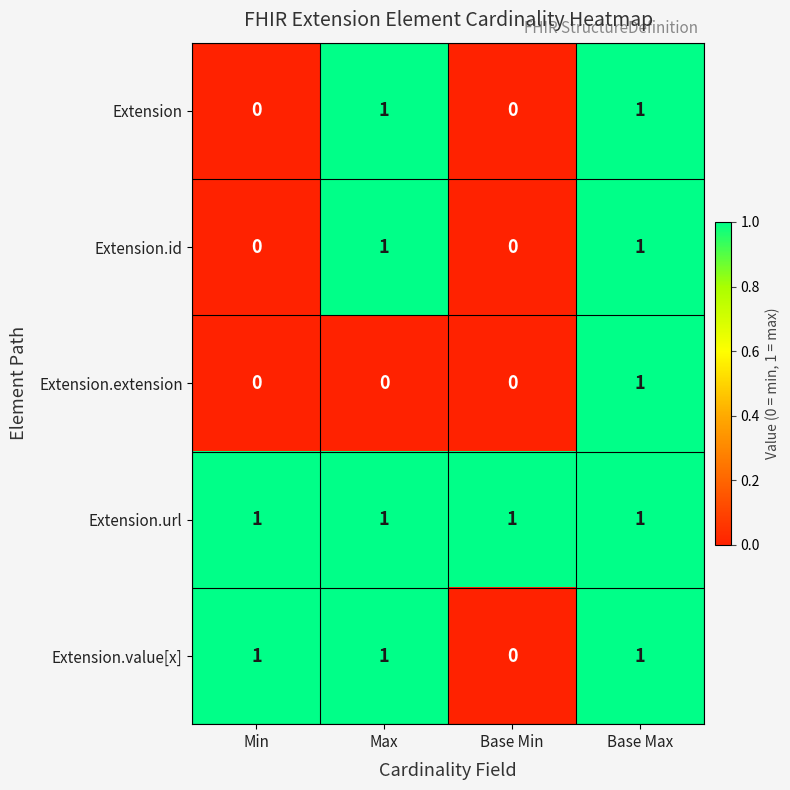

What is the sum of all Extension.url values?

4